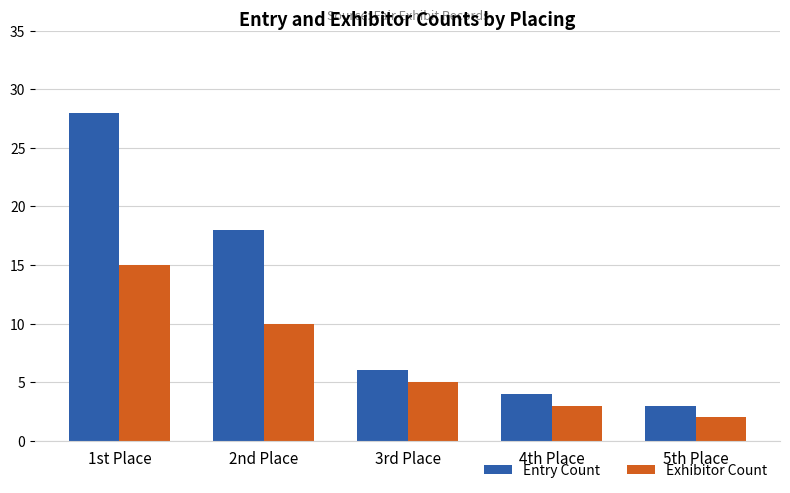

What is the difference between the maximum and minimum values in the Entry Count series?

25